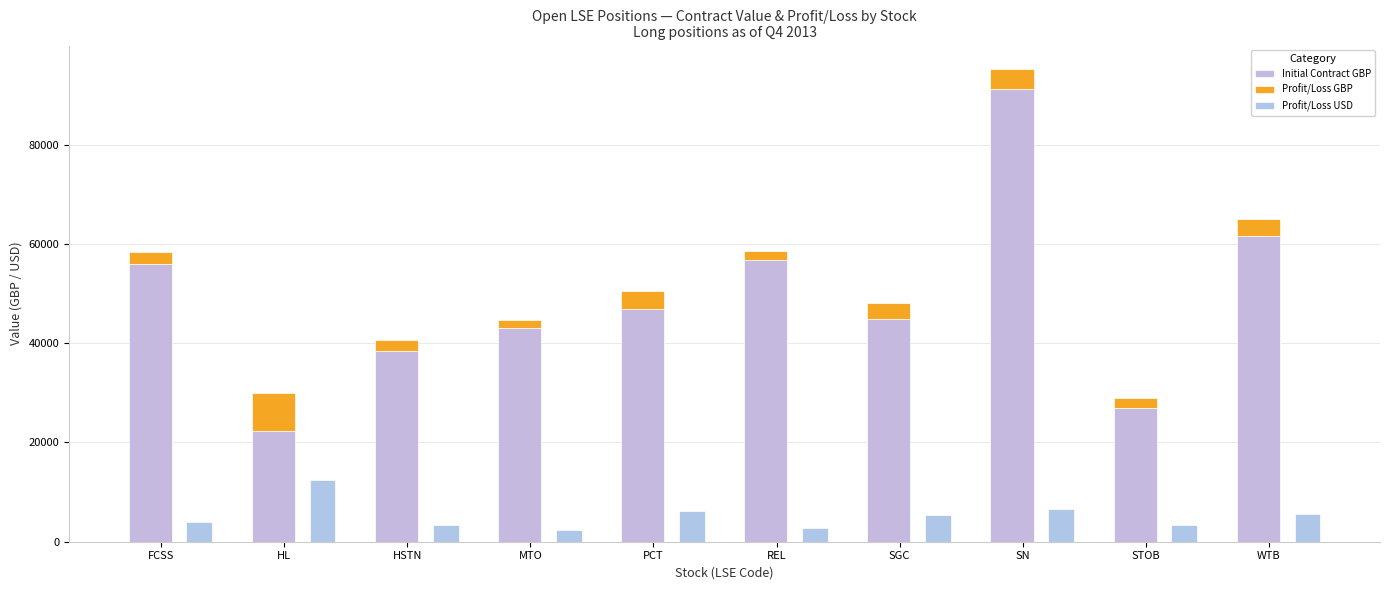

What is the difference between the Initial Contract GBP values at STOB and PCT?

19823.9